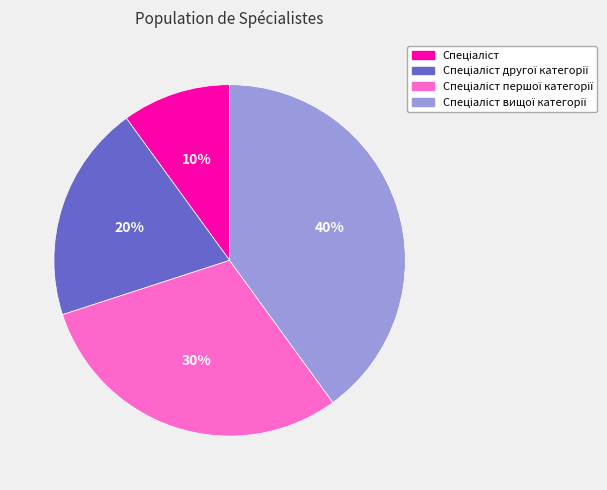

Count the number of slices in the pie.

4